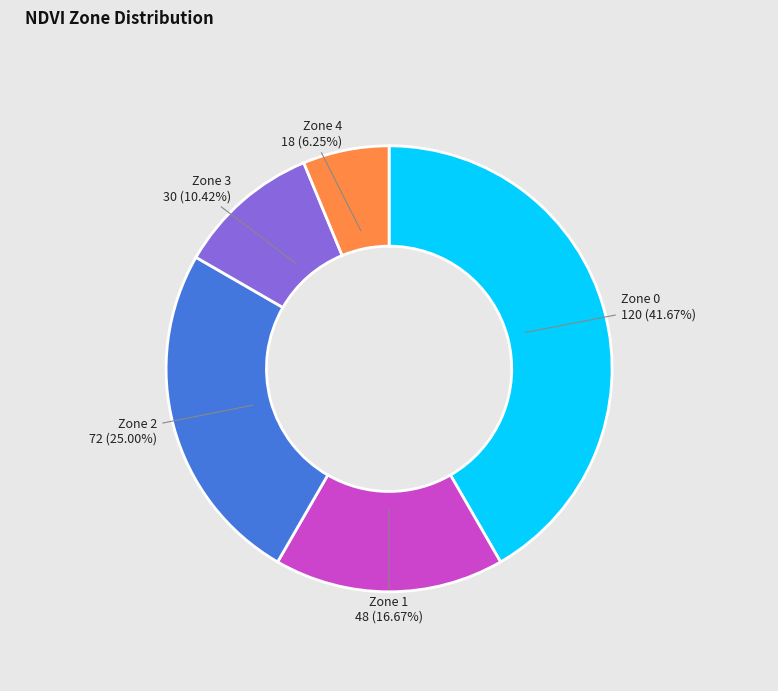

What percentage is the Zone 4 slice, to the nearest percent?

6%